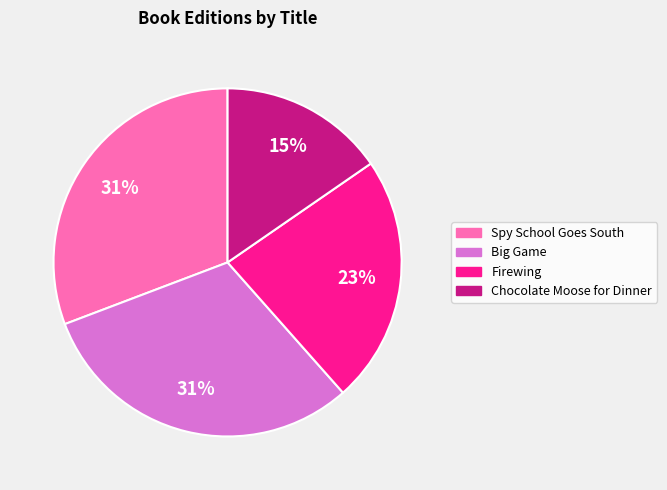

Is the sum of Spy School Goes South and Firewing greater than half?

Yes